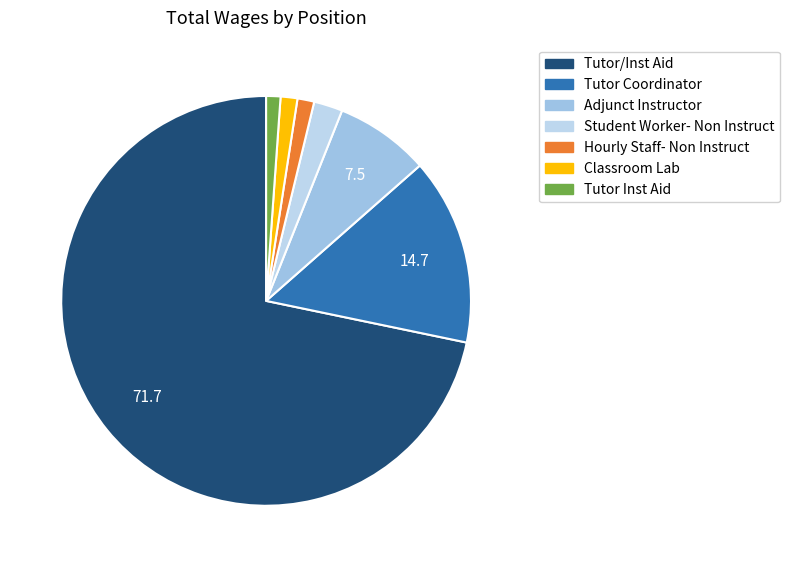

Is there a majority slice in this chart?

Yes